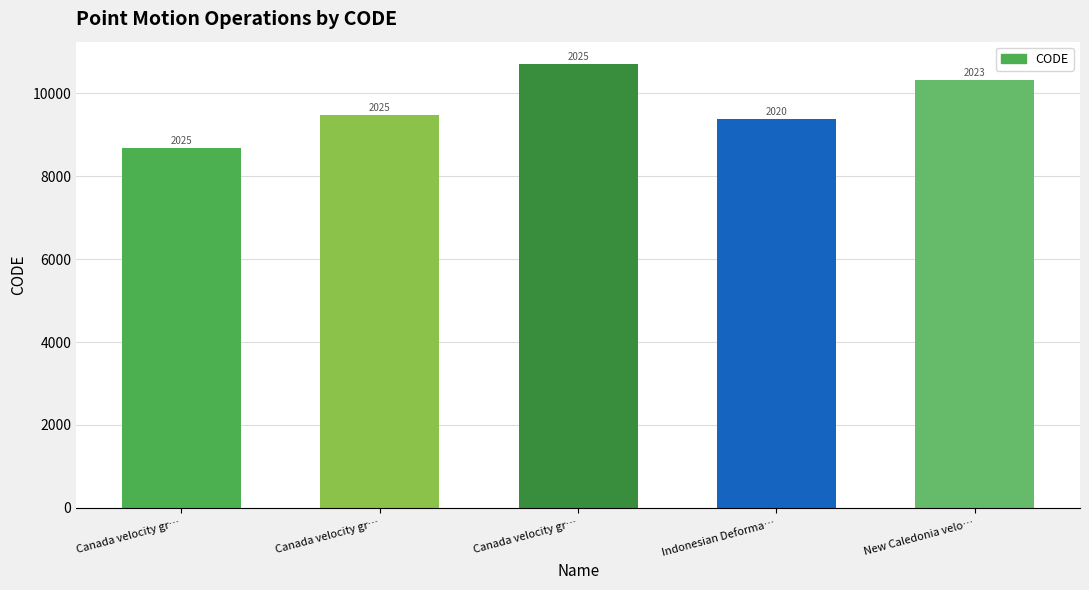

Rank the categories by value from highest to lowest.

Canada velocity gr…, New Caledonia velo…, Canada velocity gr…, Indonesian Deforma…, Canada velocity gr…